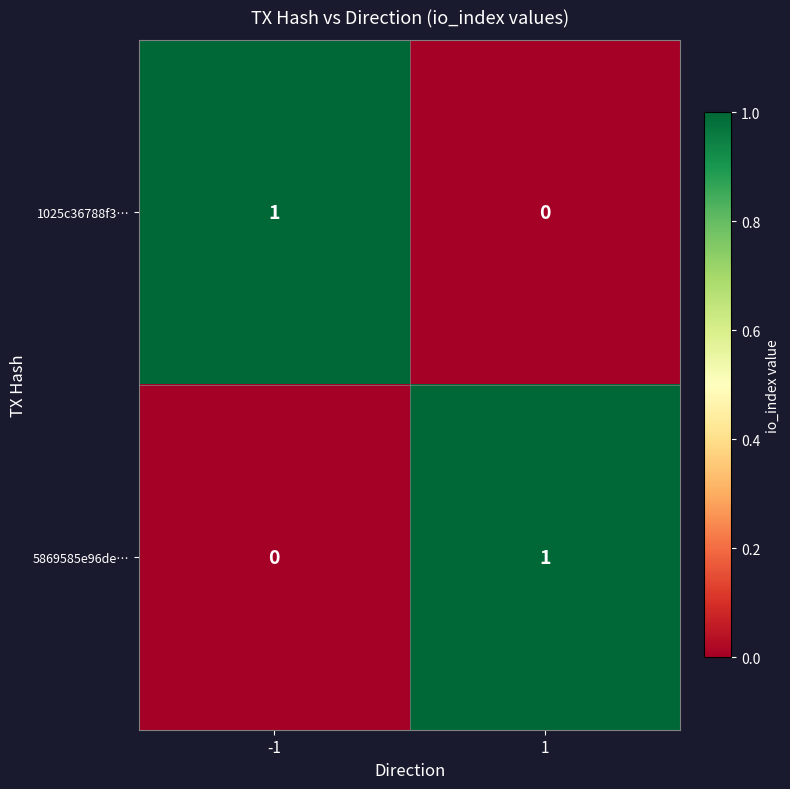

Reading left to right, list all the values displayed in this chart.

1025c36788f3…: -1=1	1=0
5869585e96de…: -1=0	1=1